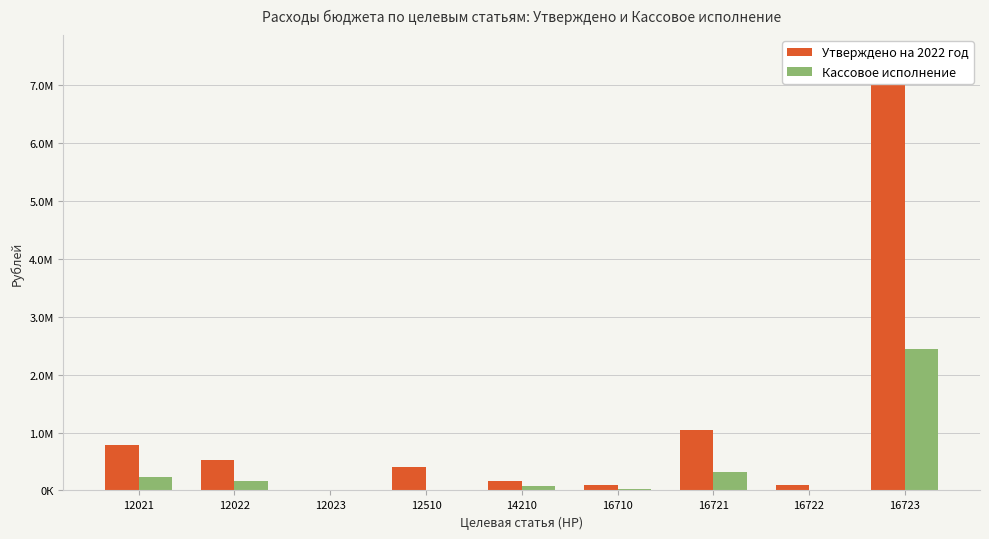

Rank the series by their average value, from lowest to highest.

Кассовое исполнение, Утверждено на 2022 год